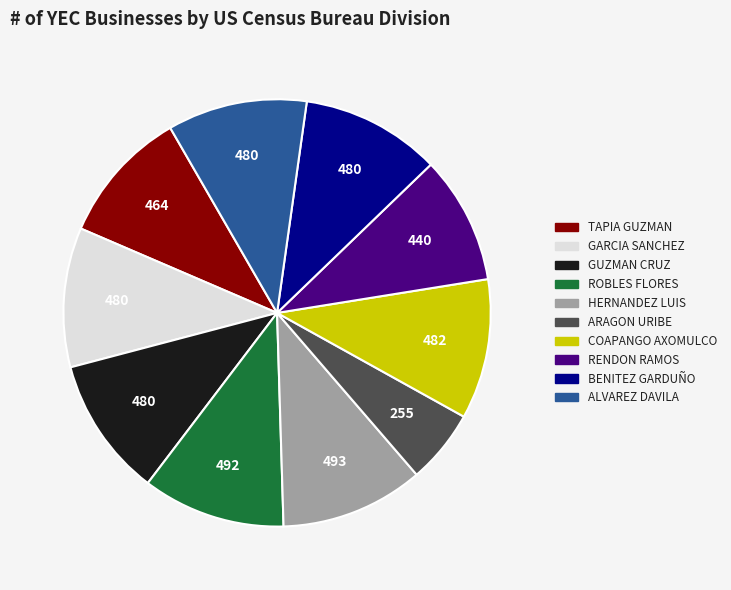

Is there any slice that represents more than half of the pie?

No